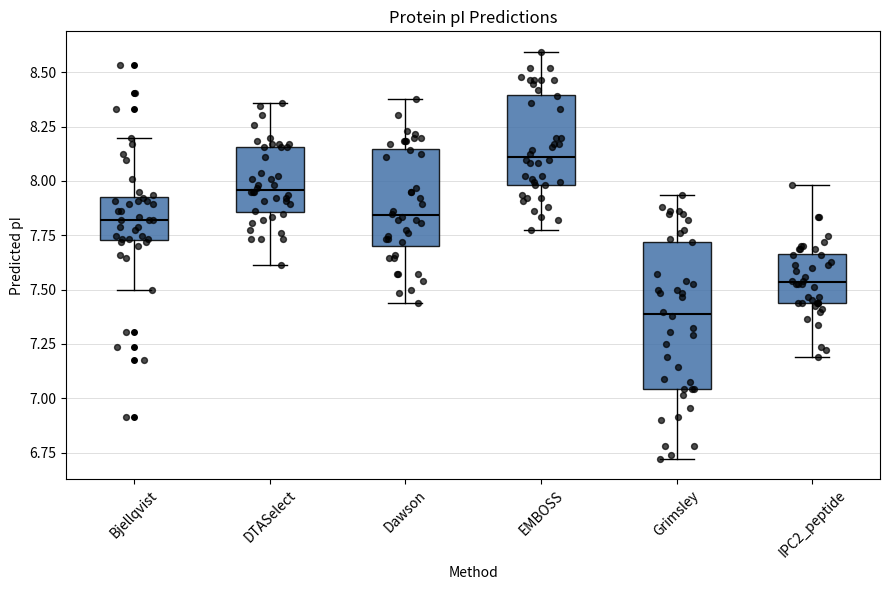

Which box has the highest median line?

EMBOSS